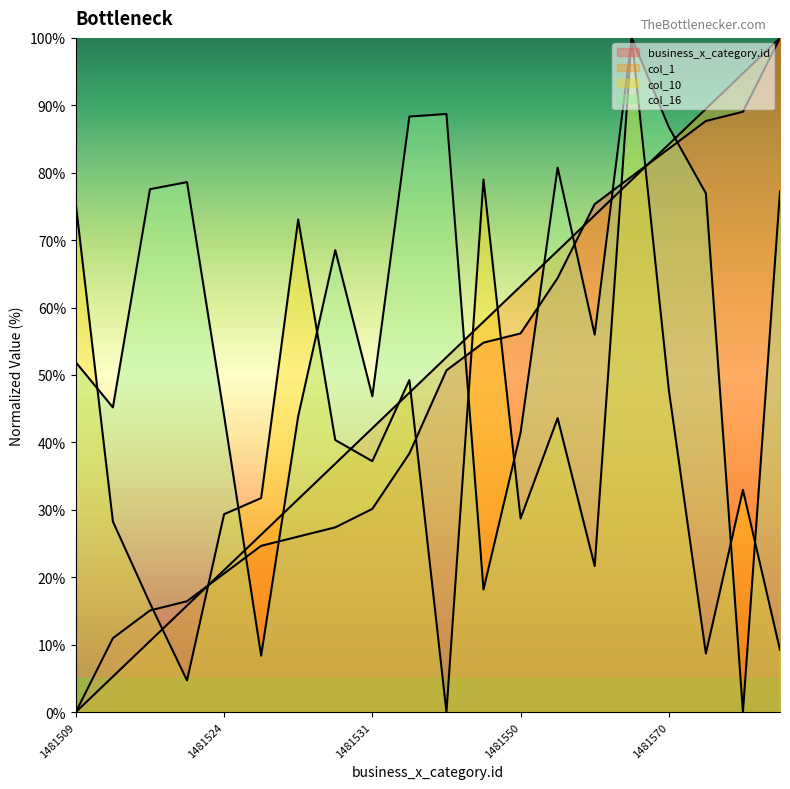

What is the approximate value of col_10 at 1481570?

47.8